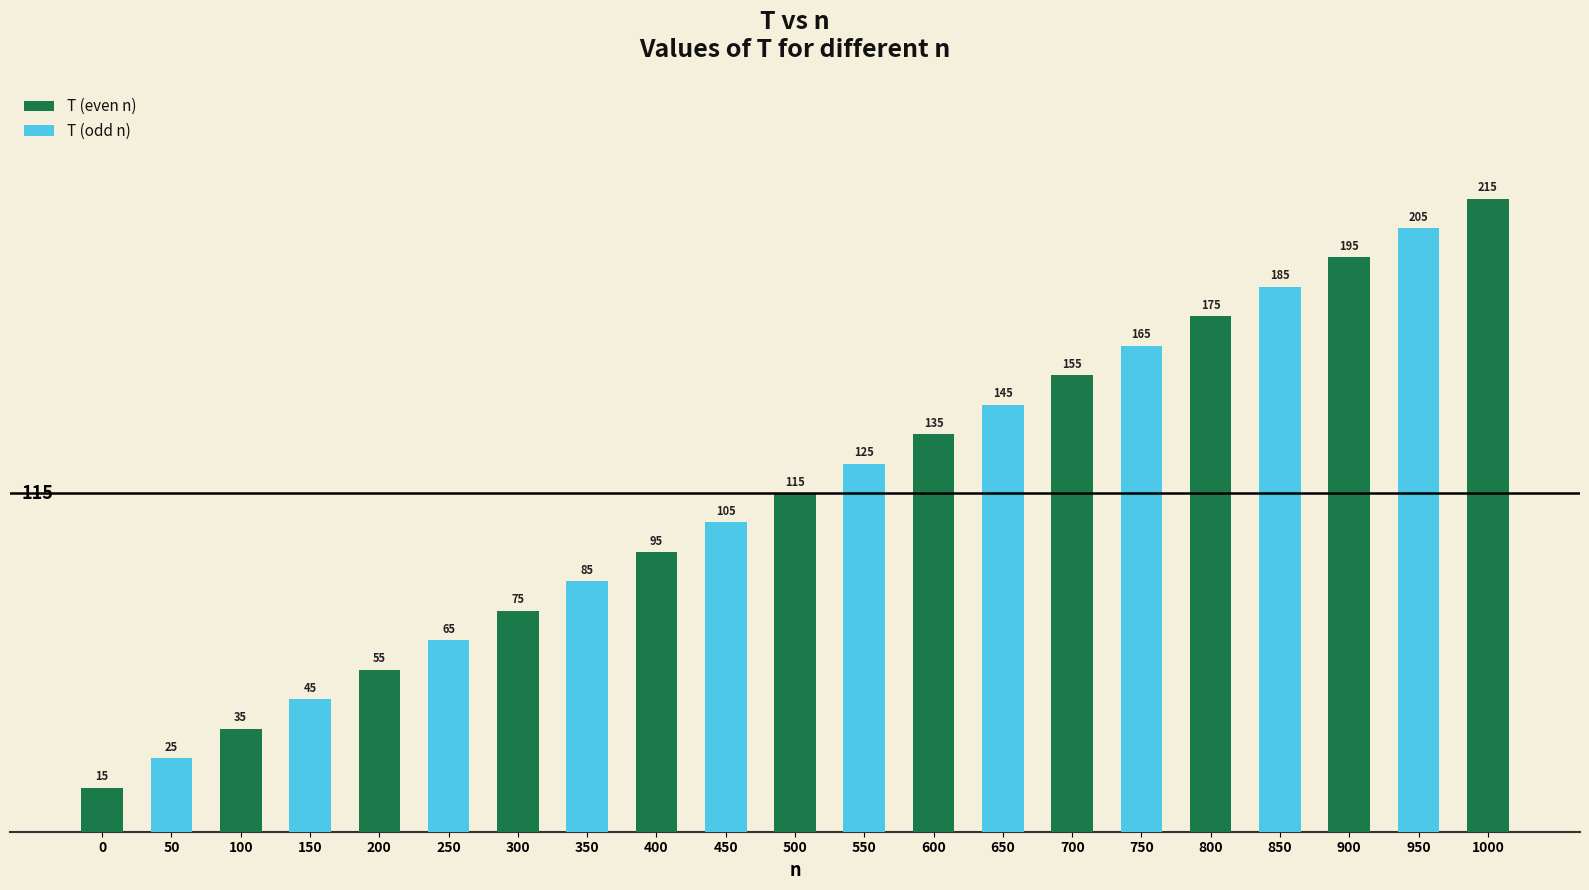

What is the difference between the maximum and minimum values?

200